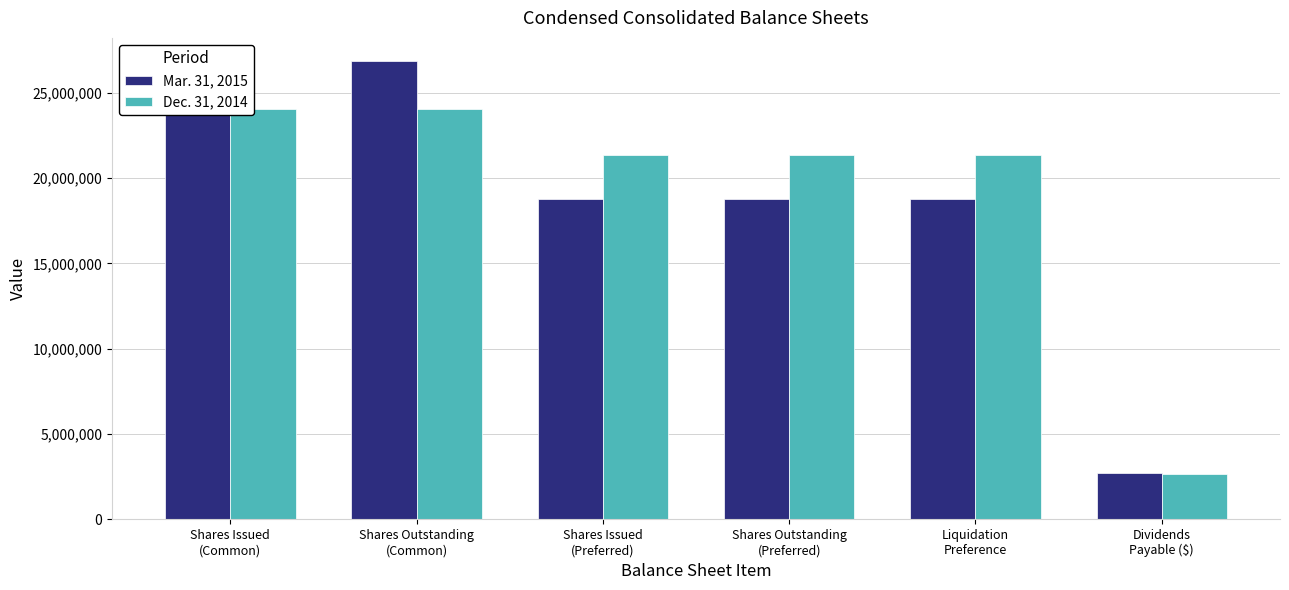

The Dec. 31, 2014 series shows 12451980 at Shares Issued
(Preferred). True or false?

False